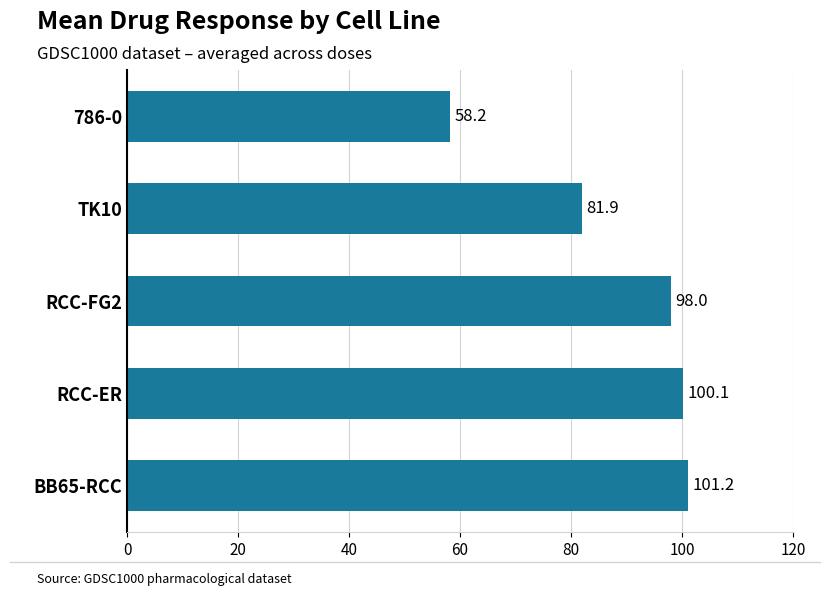

Is it true that the value at TK10 is 146.8?

False